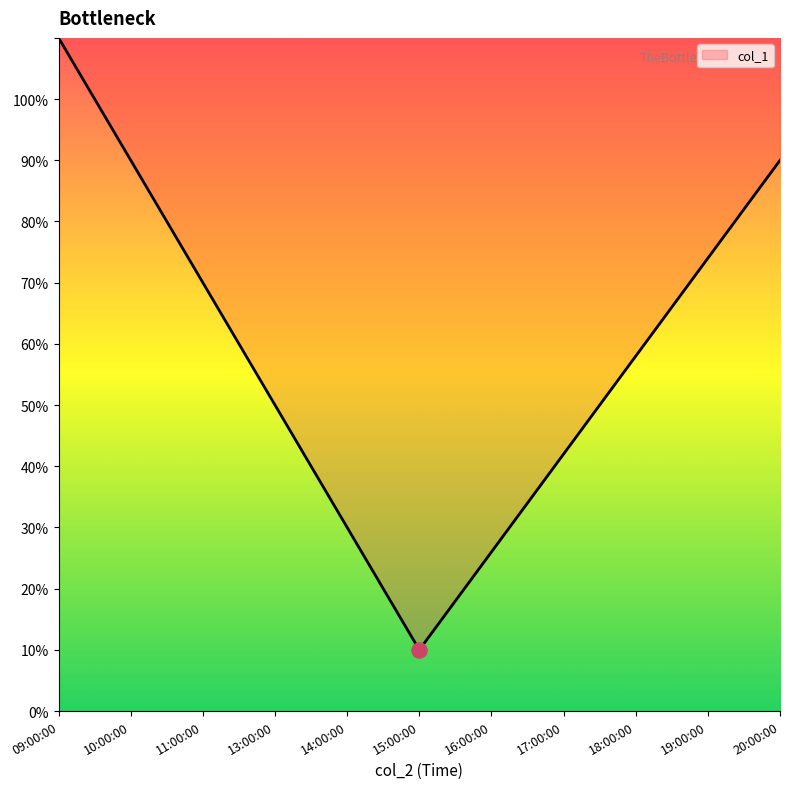

Between 10:00:00 and 16:00:00, which is larger?

10:00:00